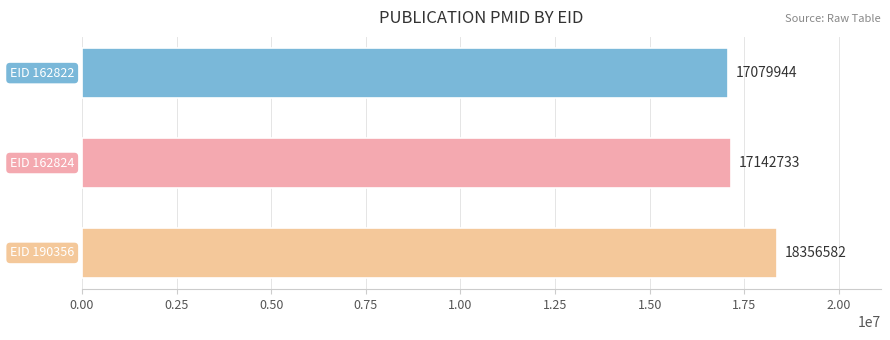

What is the value of the 3rd bar from the top?

18356582